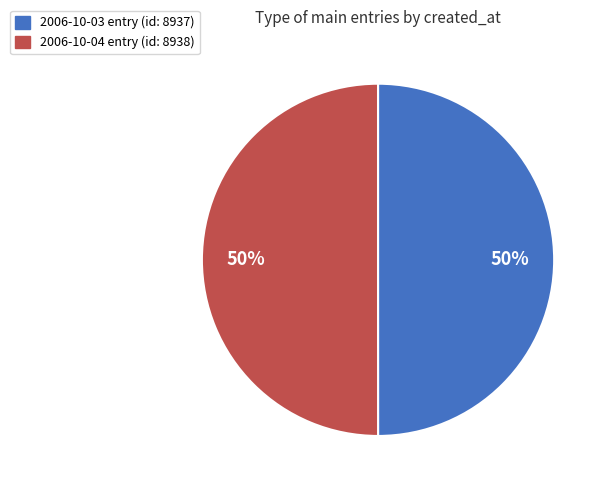

Do 2006-10-03 entry (id: 8937) and 2006-10-04 entry (id: 8938) together represent more than half of the pie?

Yes